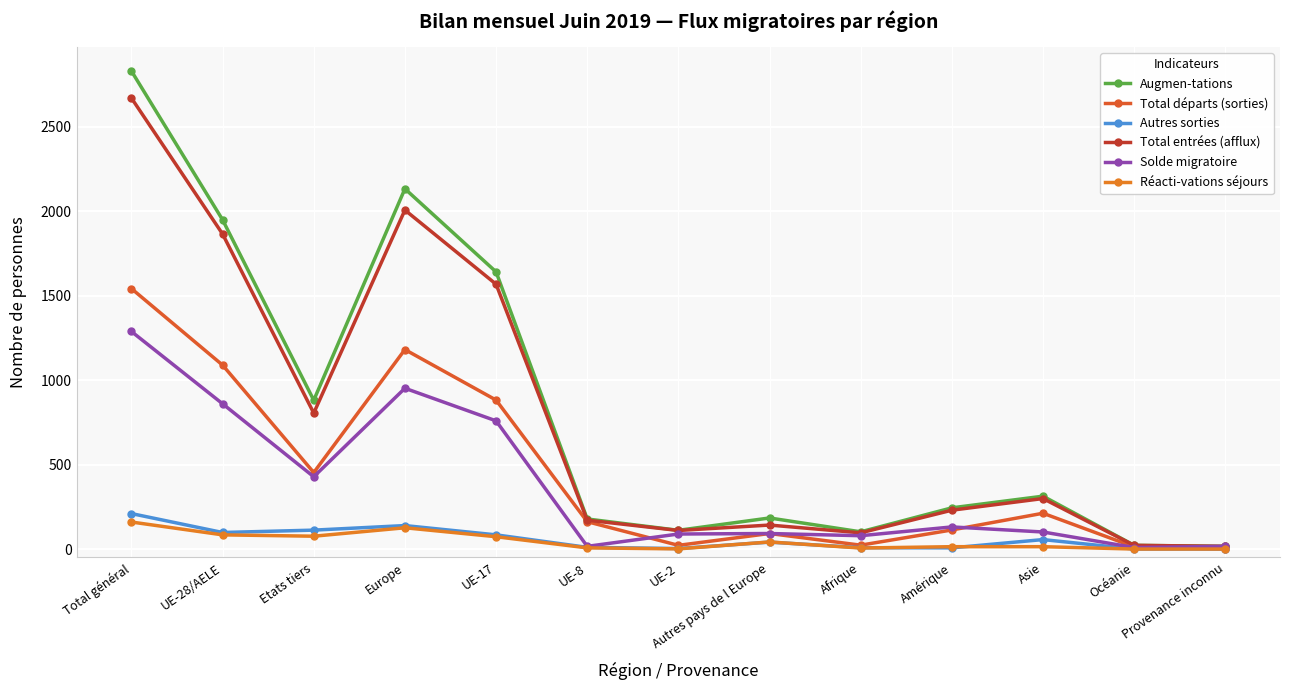

Between Etats tiers and Afrique, which is larger?

Etats tiers